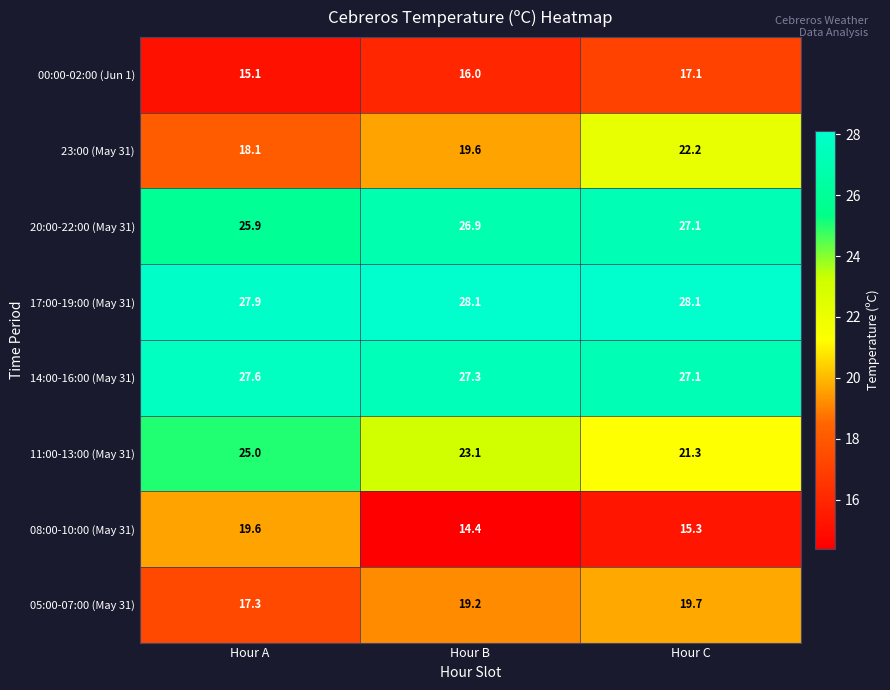

Which label corresponds to the smallest value in the chart?

Hour B